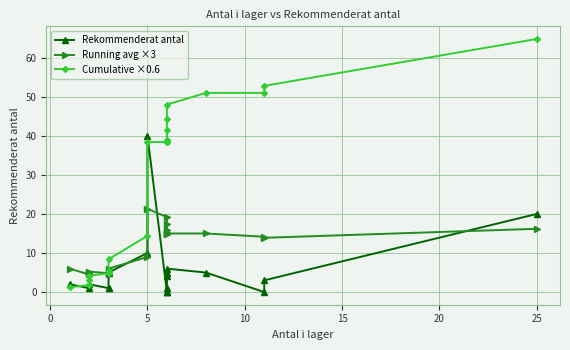

How many times do Rekommenderat antal and Cumulative ×0.6 cross each other?

3